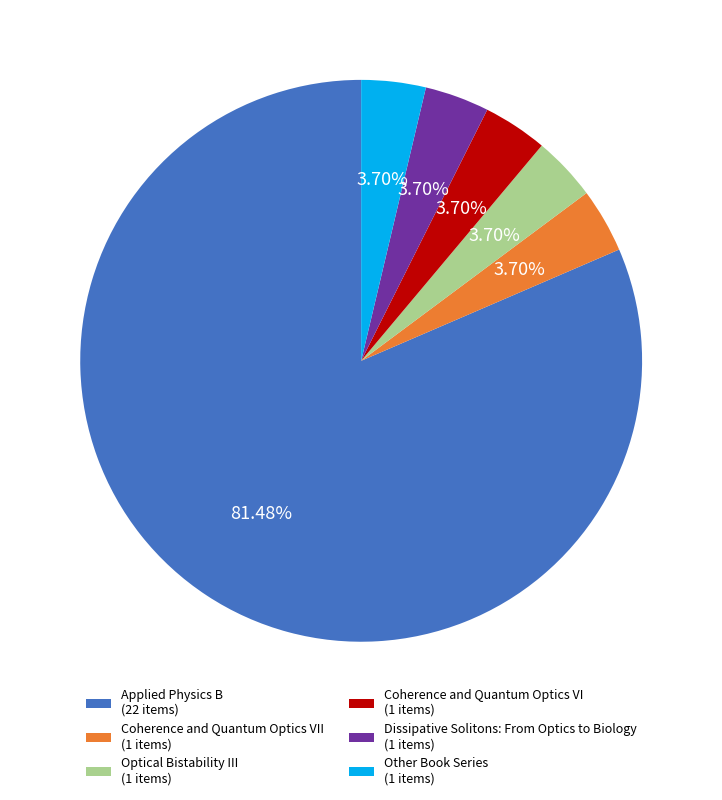

Is Other Book Series (1 items) the majority of the pie?

No